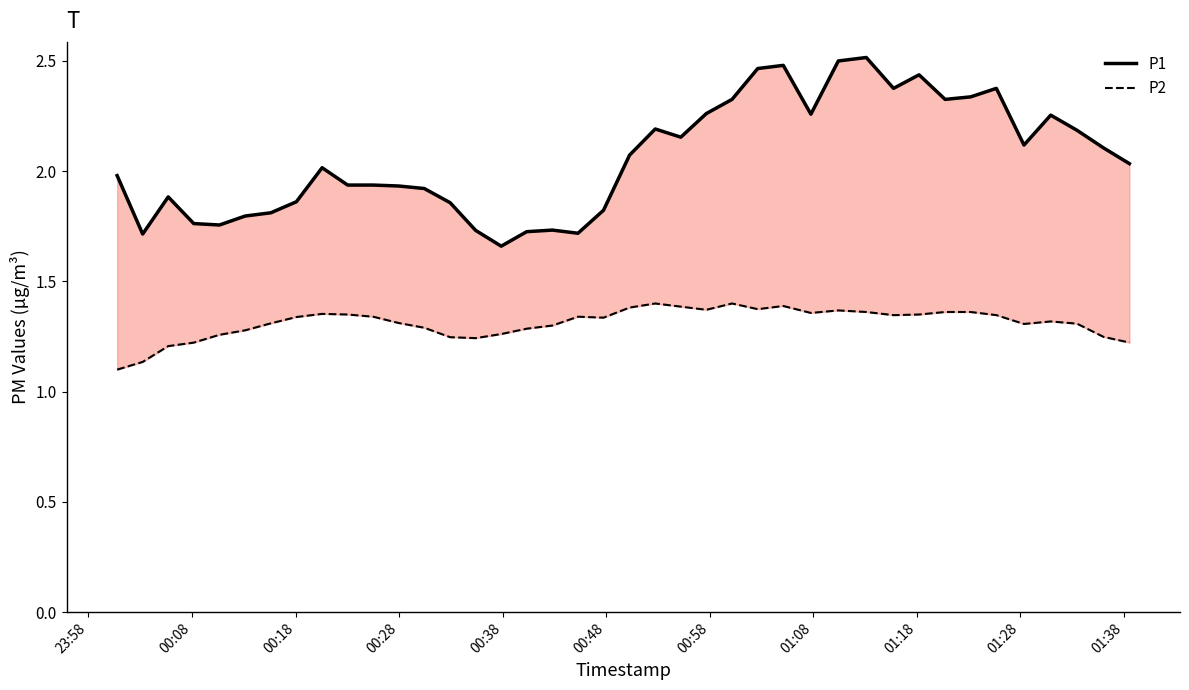

The value of P1 at 36 is 0.8. True or false?

False